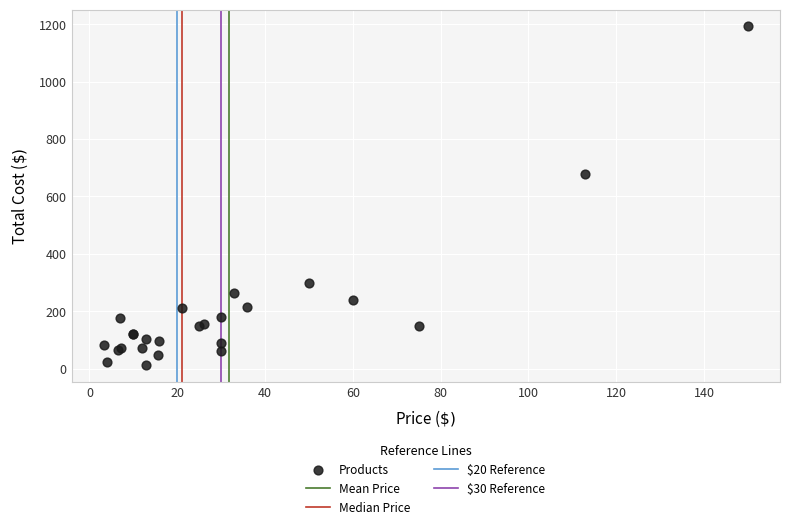

What Y value in the scatter plot is closest to 602?

677.9